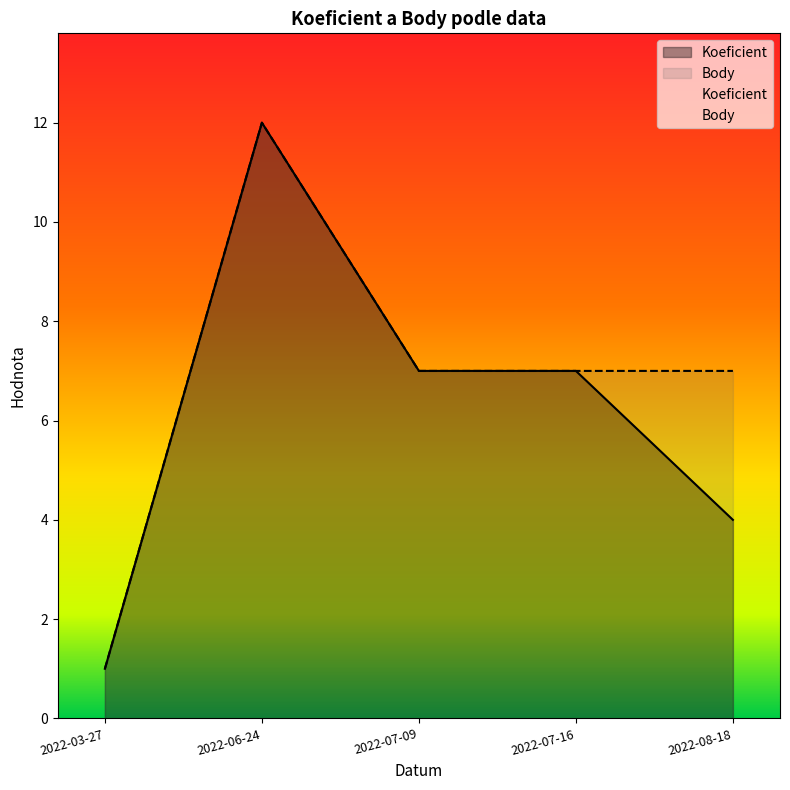

At which category is the sum across all series the highest?

2022-06-24